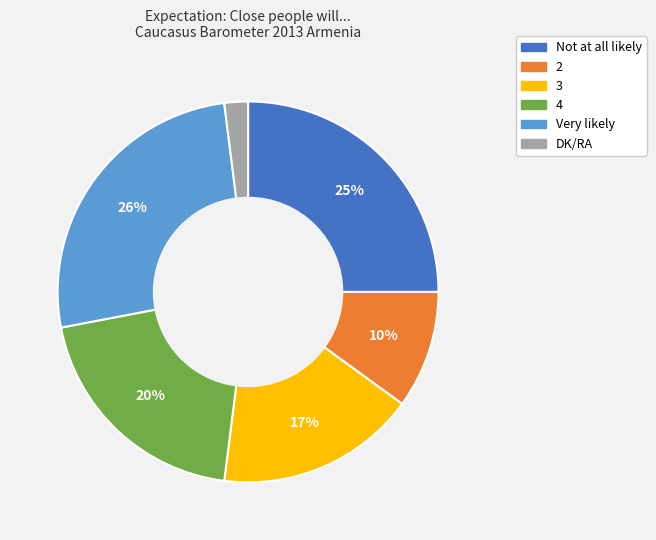

Is there any slice that represents more than half of the pie?

No